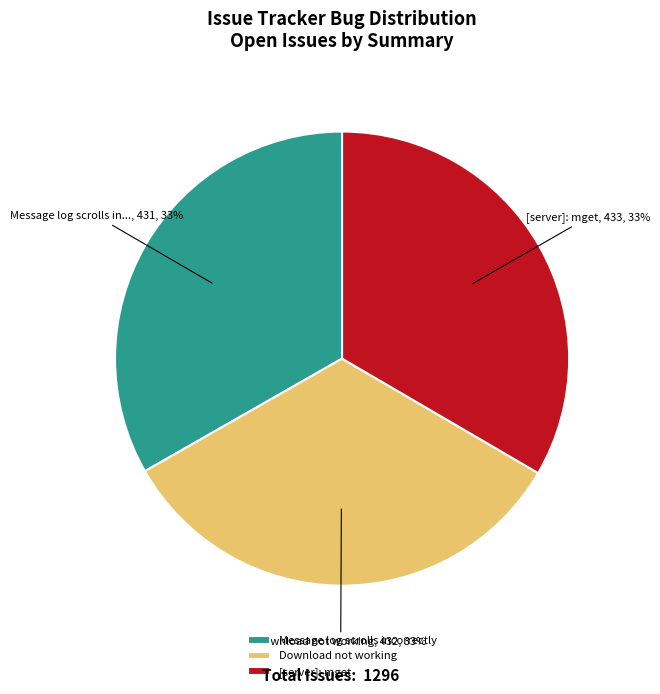

To the nearest percent, what is the average slice percentage?

33%